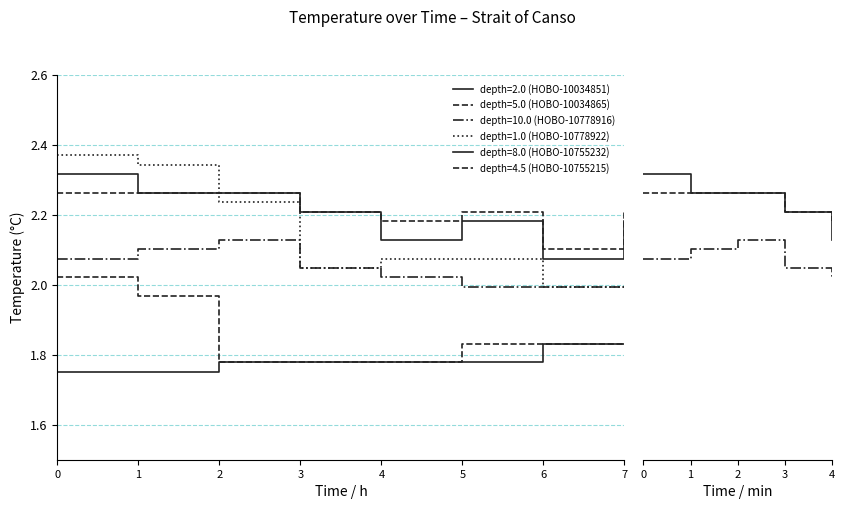

True or false: depth=4.5 (HOBO-10755215) has more than 0 points higher than both neighbors.

False